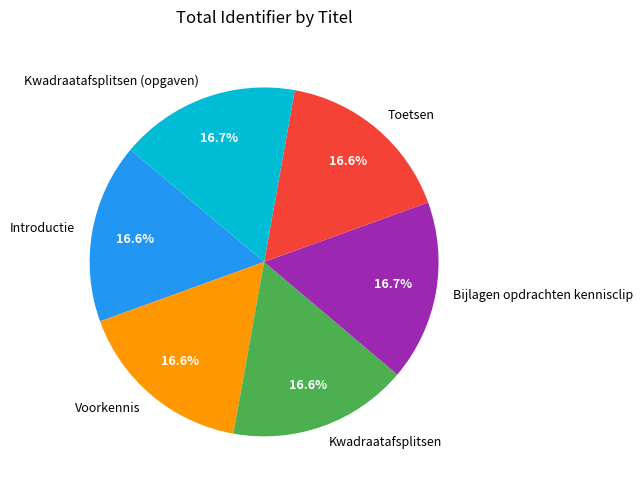

True or false: Kwadraatafsplitsen accounts for 17% of the total.

True